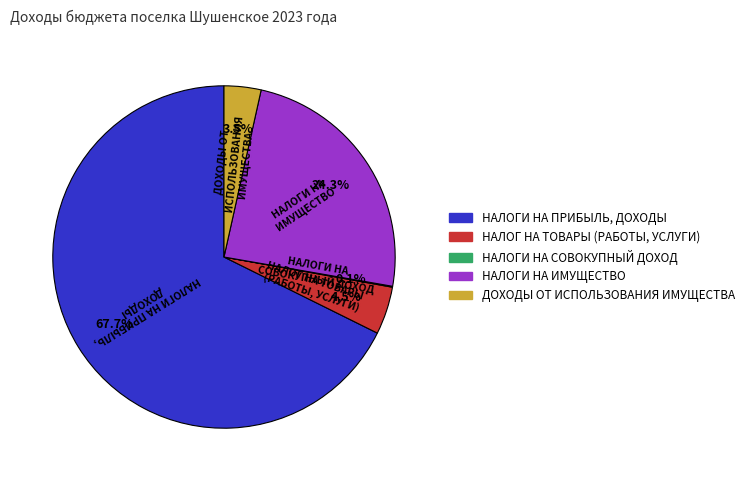

Which category has the biggest portion of the pie?

НАЛОГИ НА ПРИБЫЛЬ, ДОХОДЫ